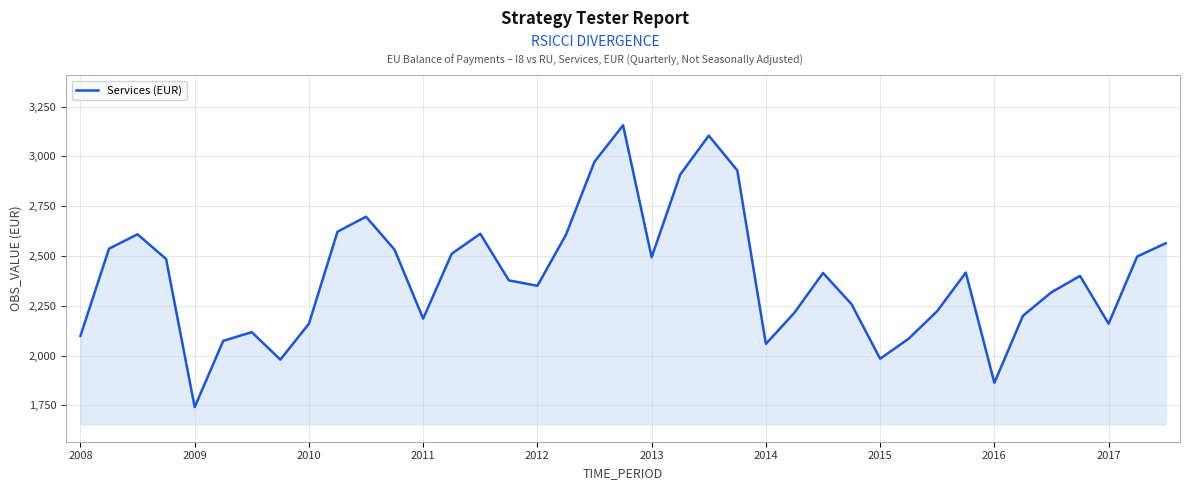

What is the greatest value displayed?

3156.4